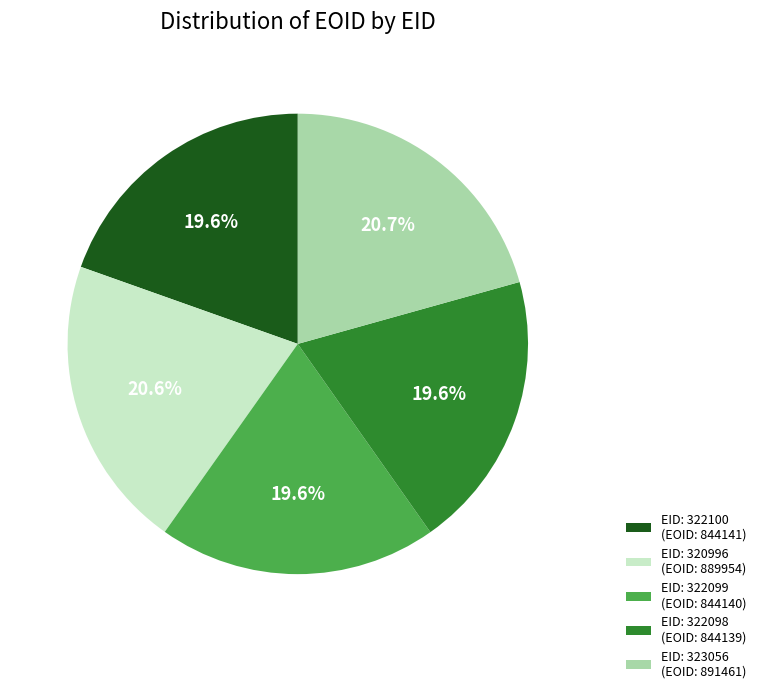

How many segments does this pie chart have?

5